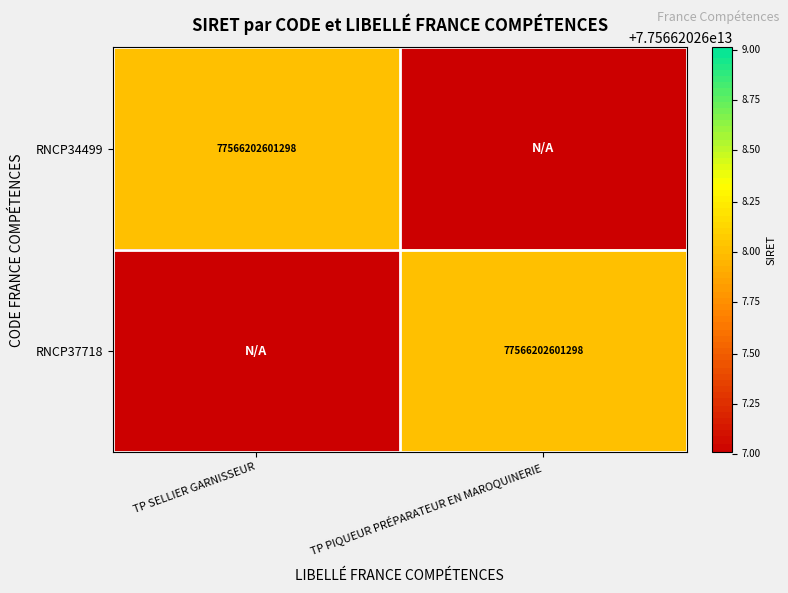

At which label does RNCP37718 reach its peak?

TP SELLIER GARNISSEUR